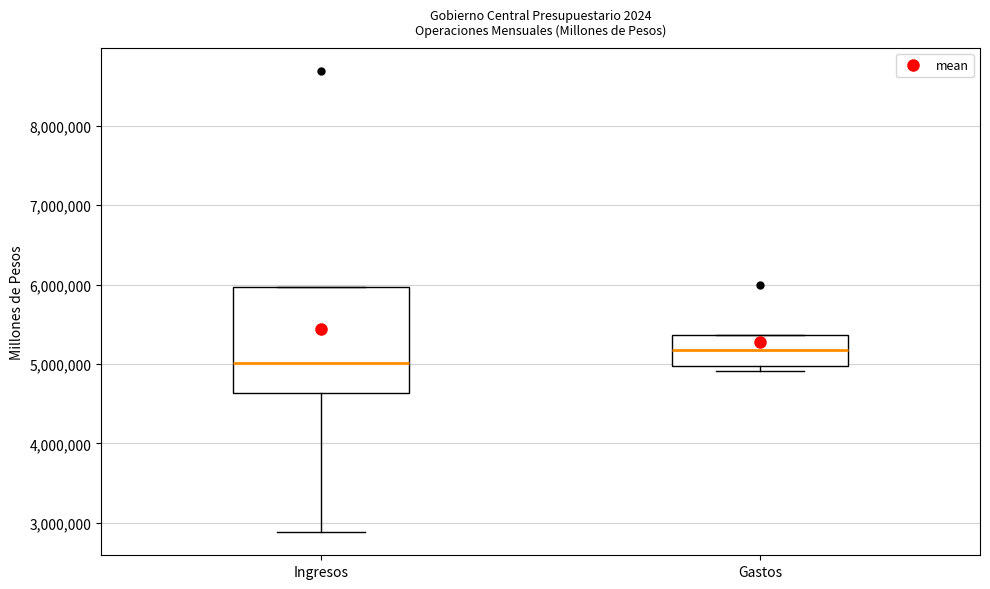

Which box's median line is the highest?

Gastos